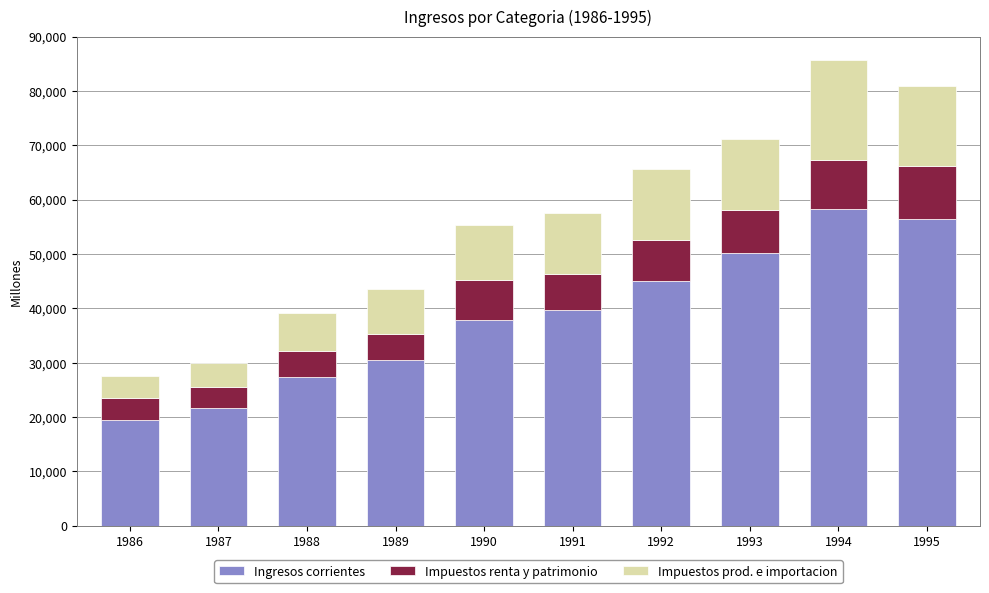

What is the average value of the Ingresos corrientes series?

38673